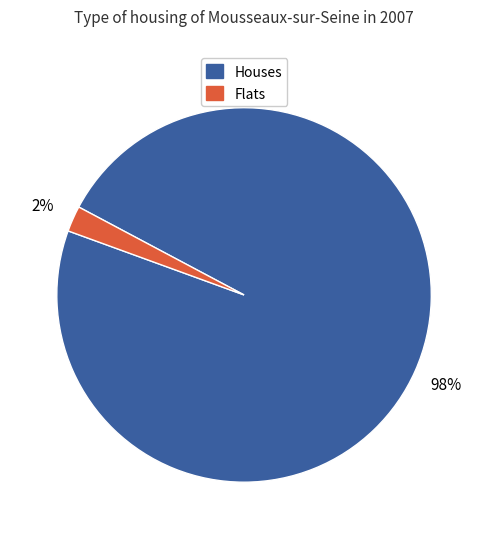

How many slices are in this pie chart?

2